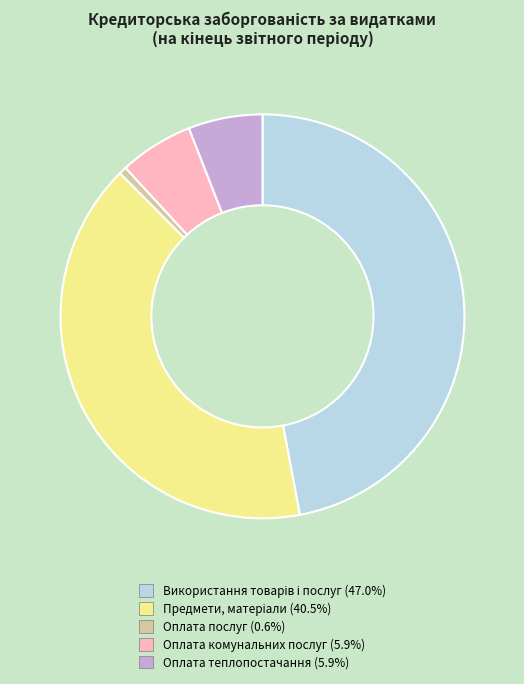

Is there a majority slice in this chart?

No